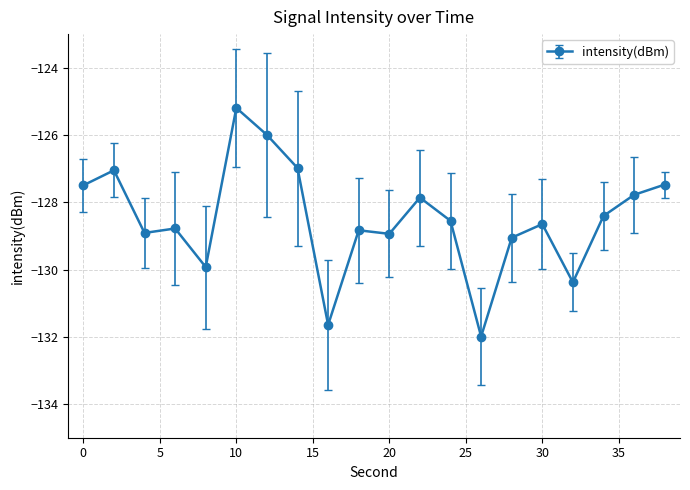

What is the maximum value shown in the chart?

-125.2